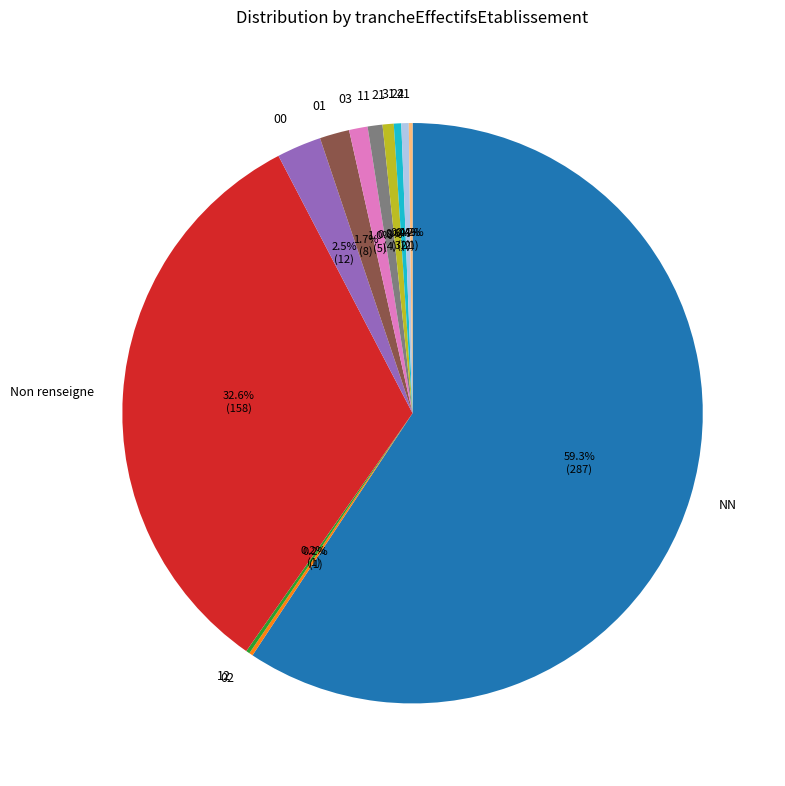

Which slice is the largest?

NN